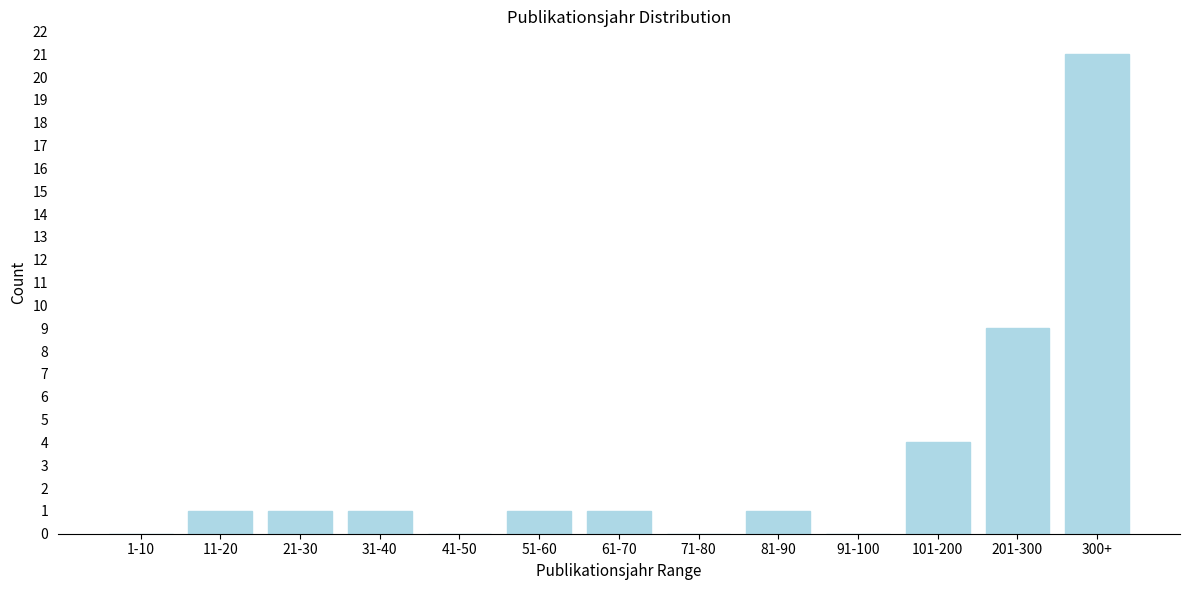

Reading left to right, list all the values displayed in this chart.

1-10=0	11-20=1	21-30=1	31-40=1	41-50=0	51-60=1	61-70=1	71-80=0	81-90=1	91-100=0	101-200=4	201-300=9	300+=21